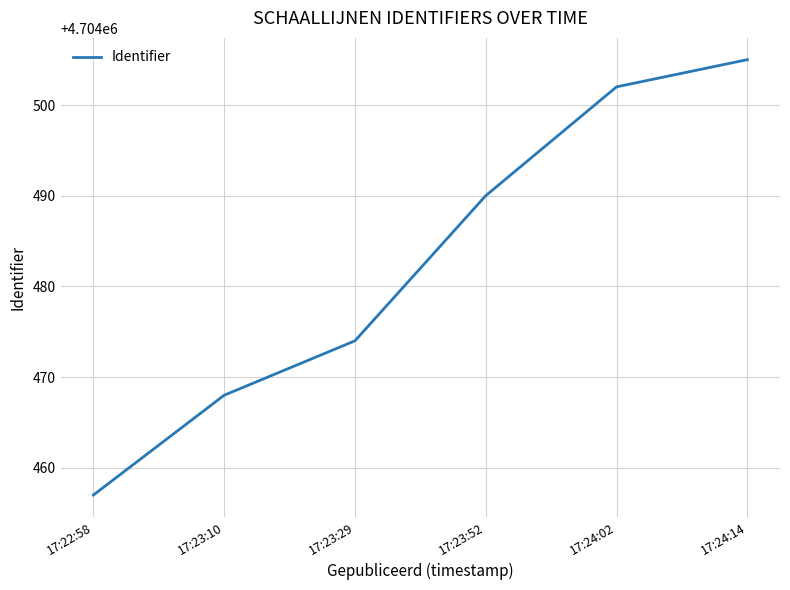

What position from the right is 17:22:58?

6